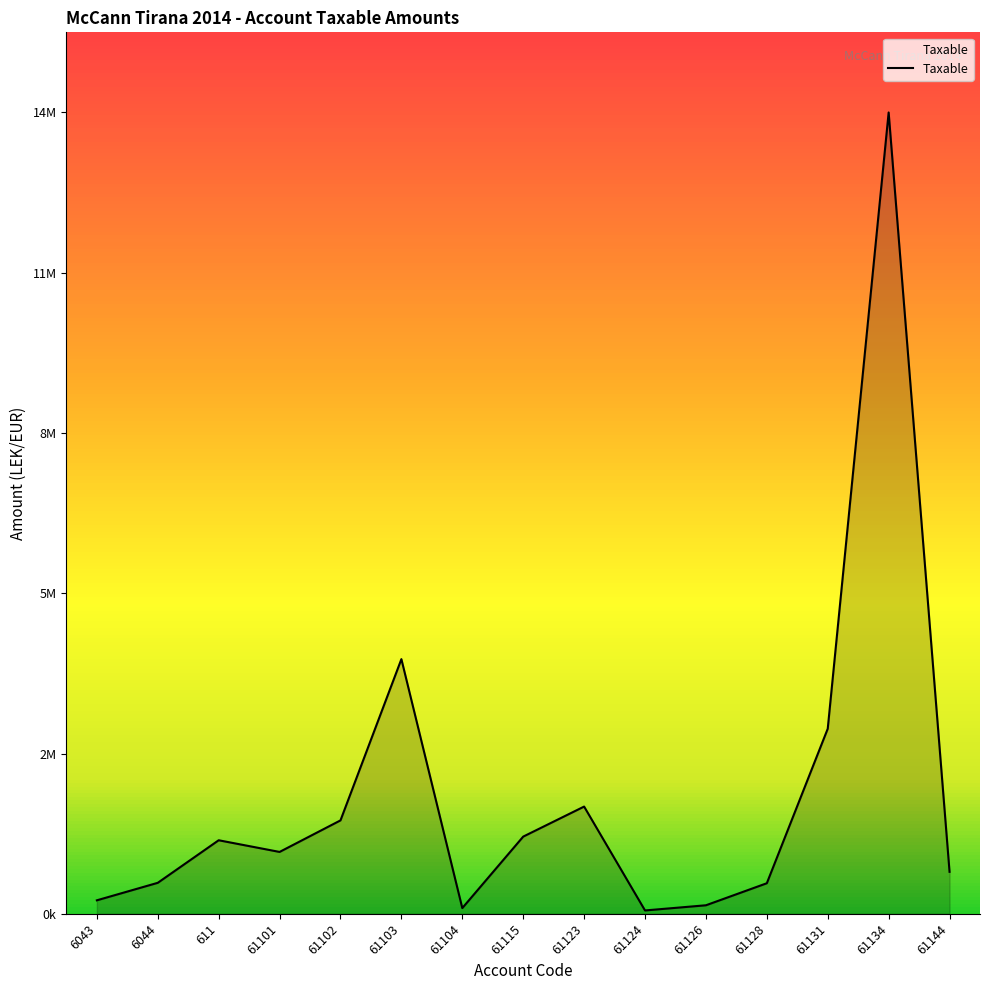

Reading right to left, transcribe all the data shown in this chart.

61144=779642.1	61134=14887859.8	61131=3437988.5	61128=567460.5	61126=157990.0	61124=61813.2	61123=1991862.2	61115=1433753.2	61104=105900.0	61103=4731146.9	61102=1735151.5	61101=1149043.7	611=1366068.5	6044=575296.9	6043=250227.1